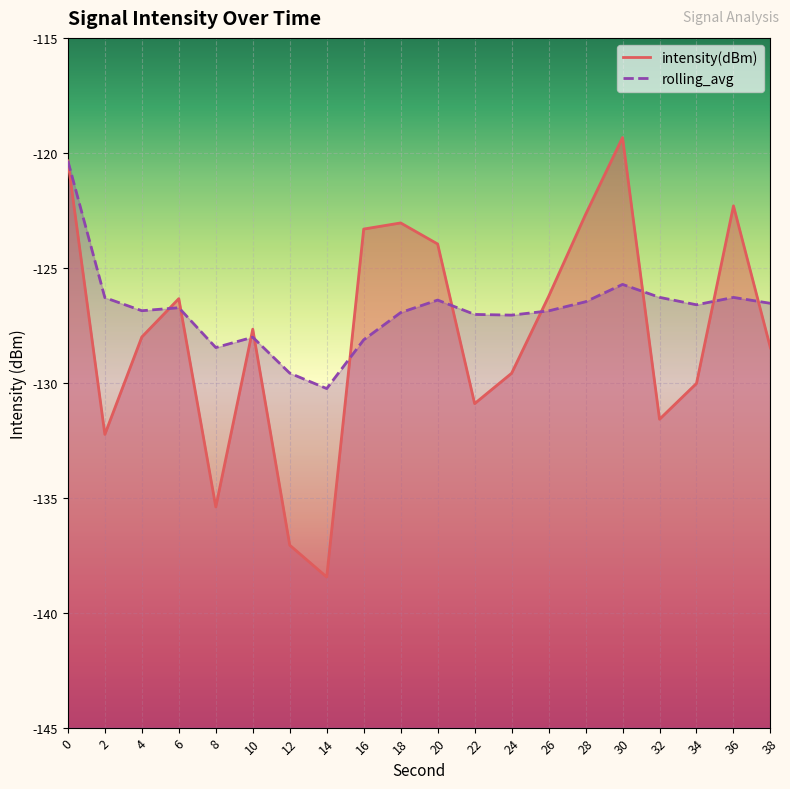

At which category does intensity(dBm) reach its first local peak?

6